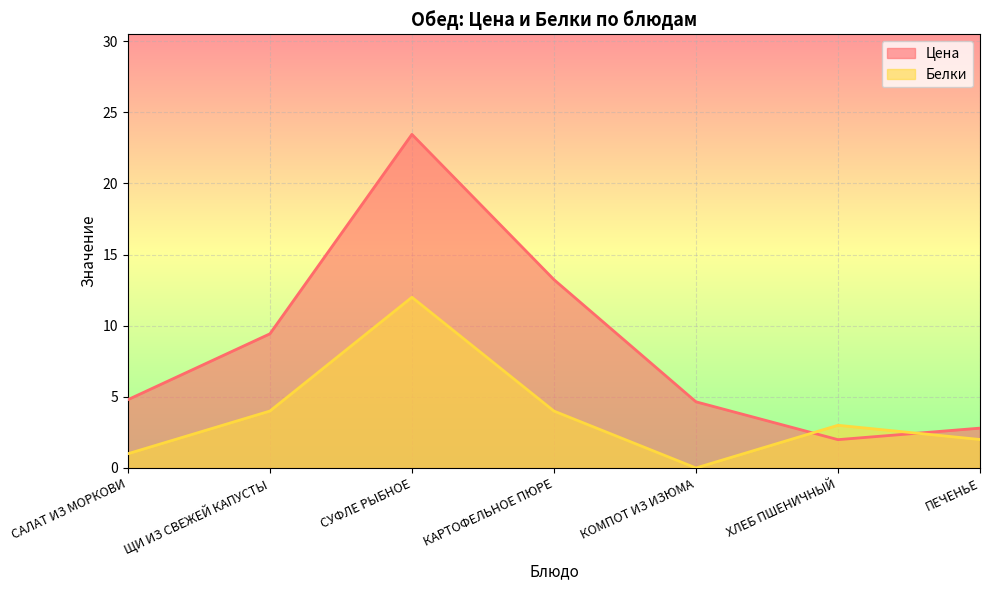

At which category does Цена reach its first local valley?

ХЛЕБ ПШЕНИЧНЫЙ